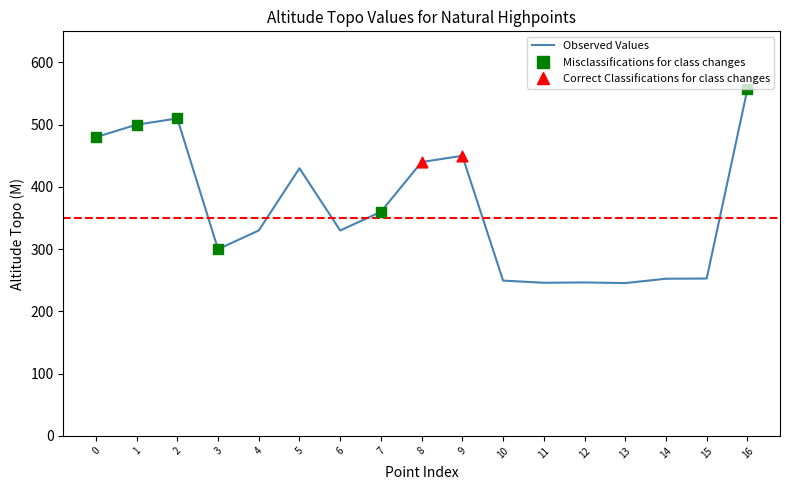

What is the change in value from 7 to 11?

-114.0